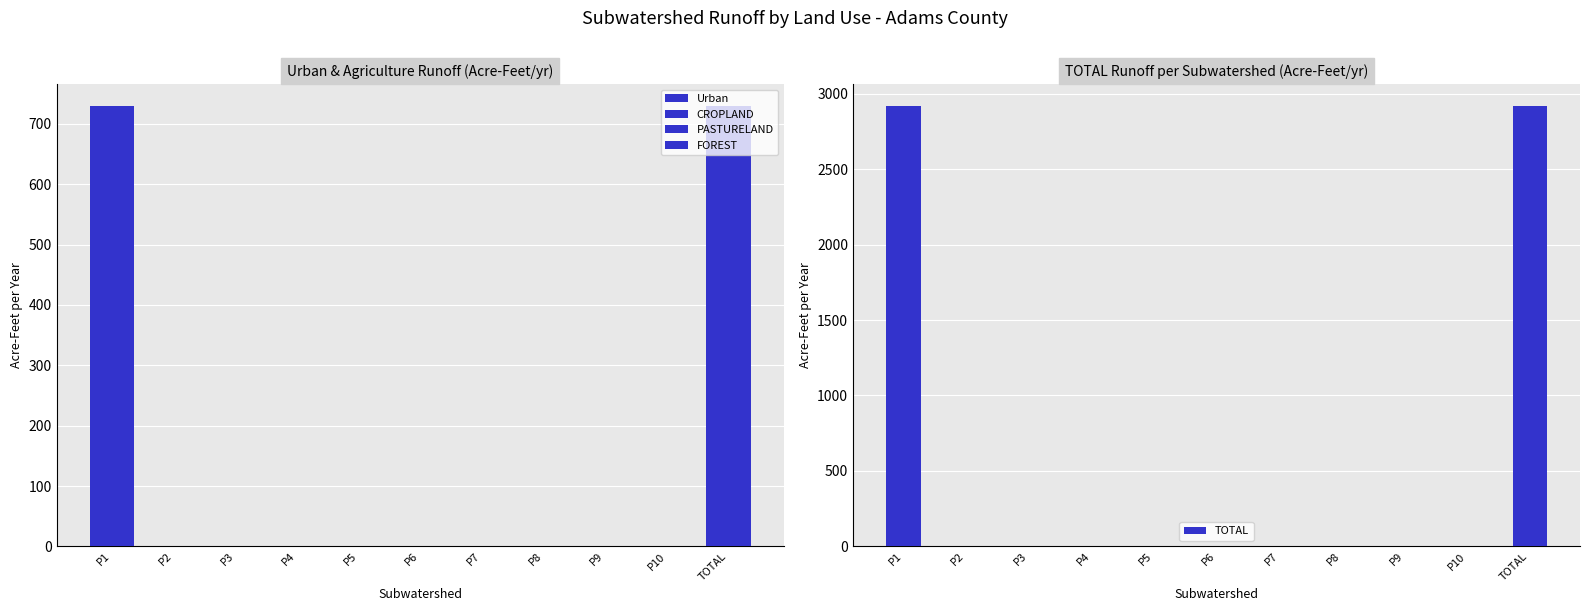

Is the value of FOREST at P5 greater than the value of PASTURELAND at P3?

No